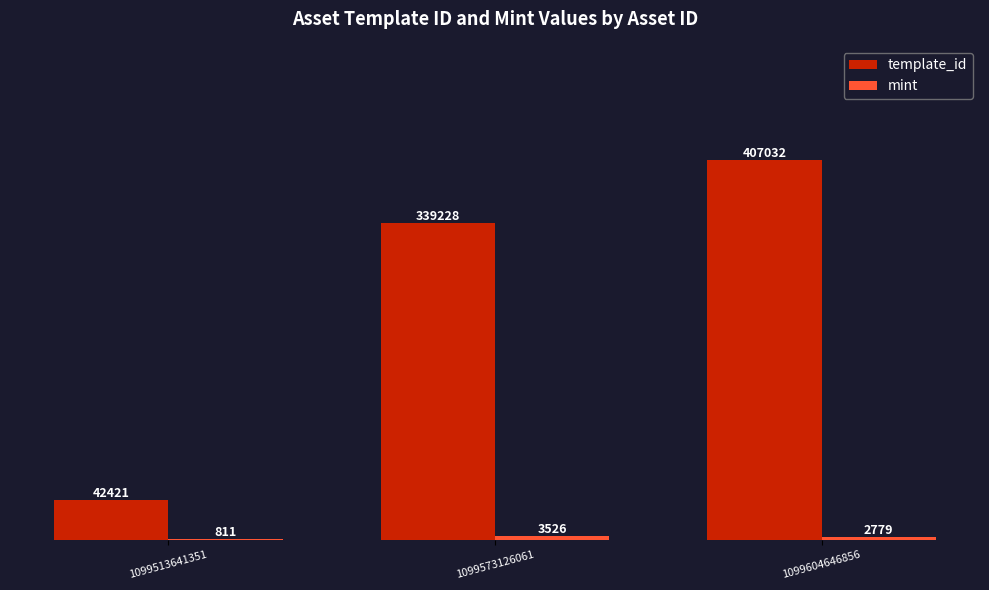

What is the greatest value displayed?

407032